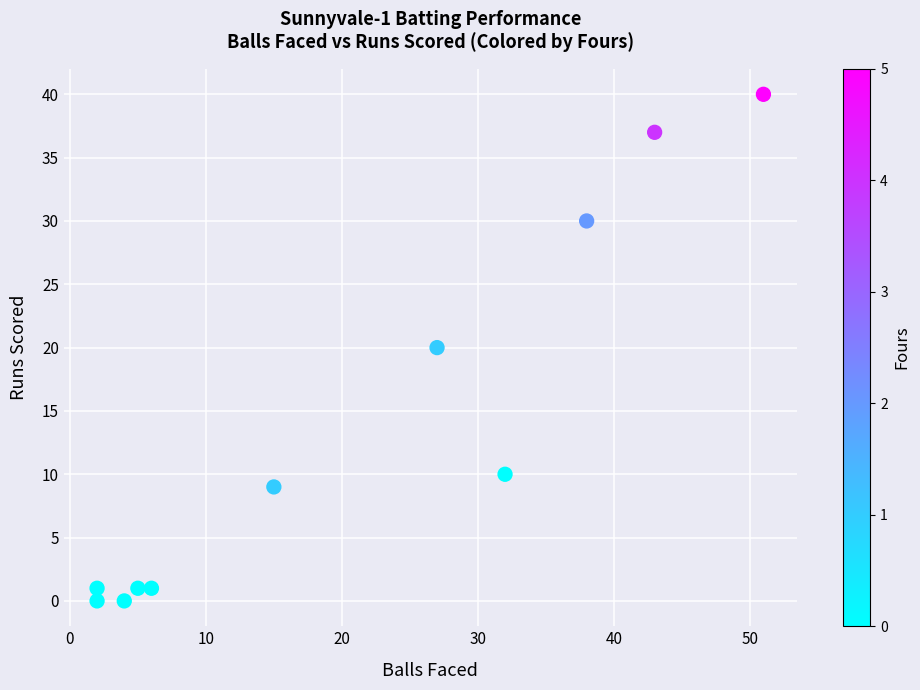

What is the average X value?

20